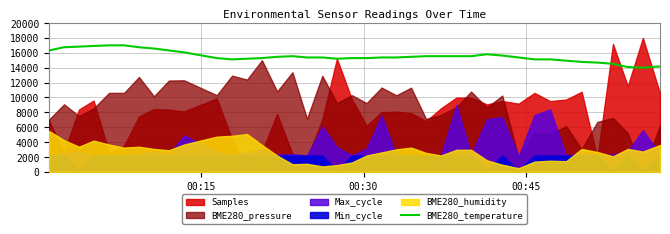

Does the chart have visible grid lines?

Yes